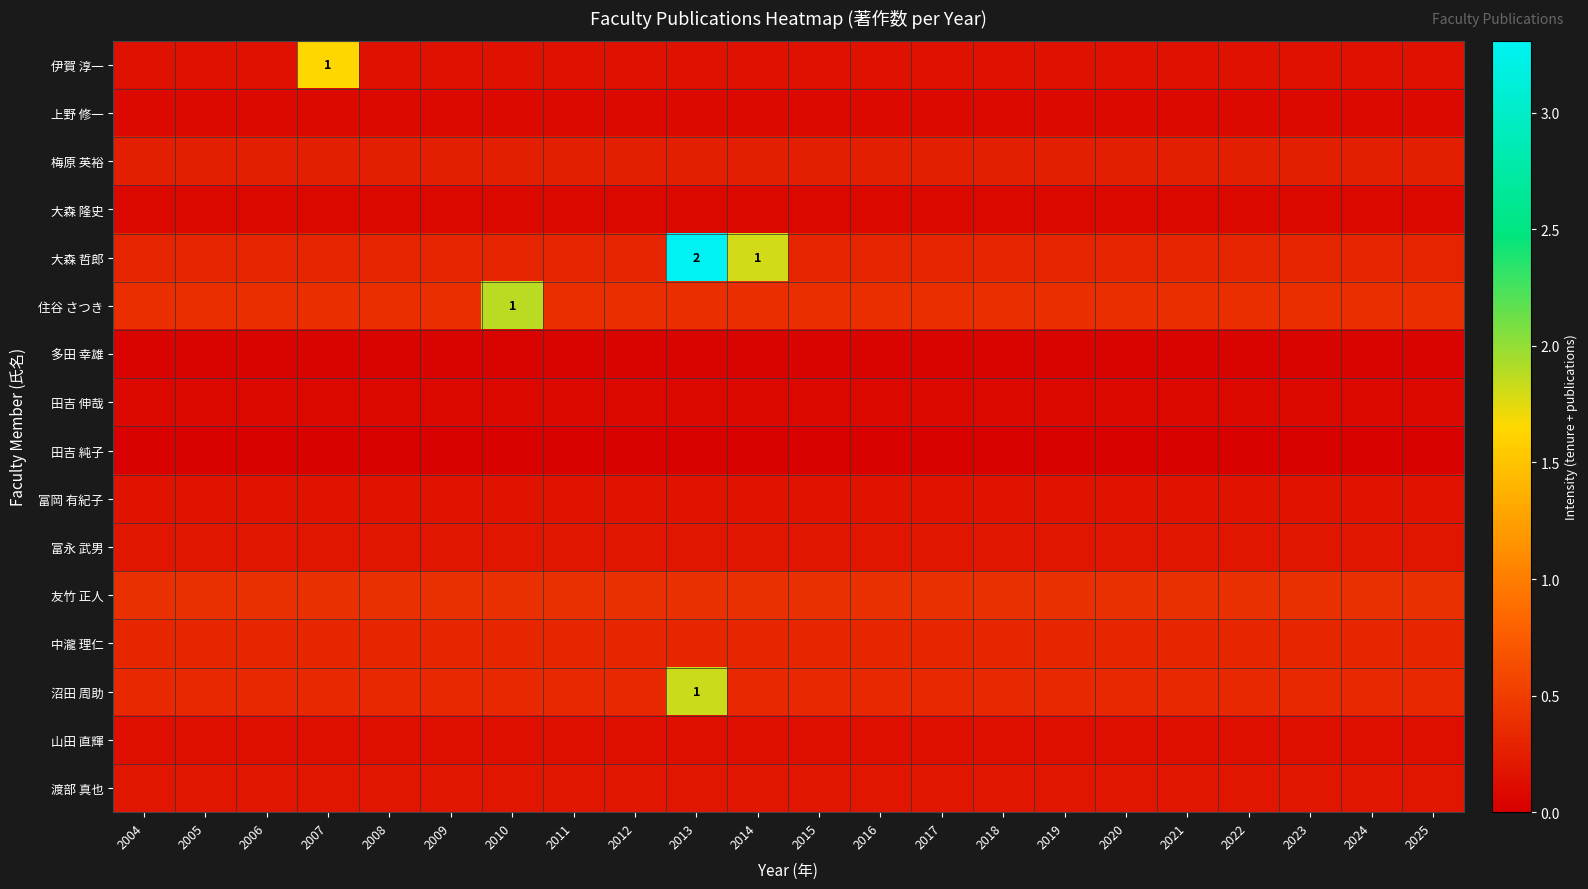

Which has a higher value, 2009 or 2013?

2009